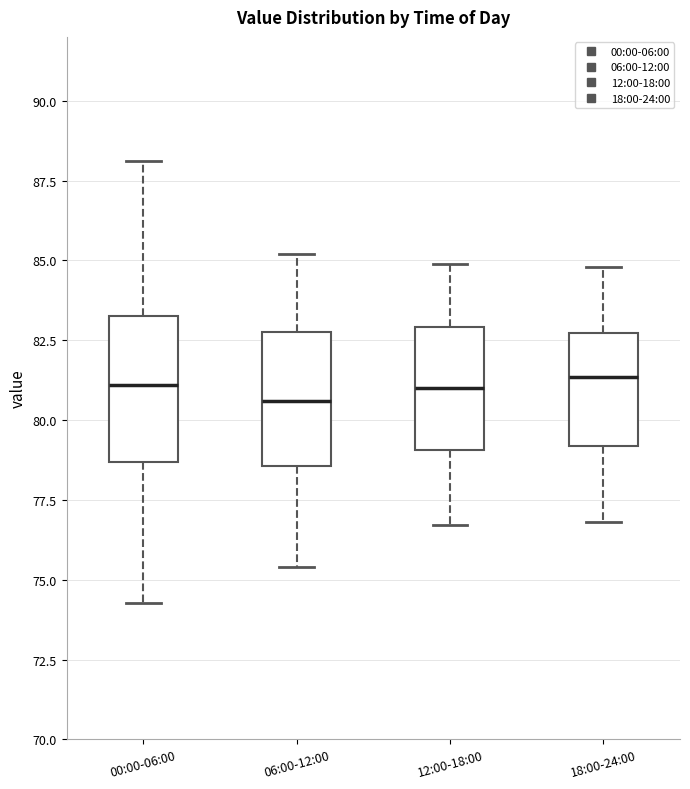

Where is the upper edge of the box for 06:00-12:00 on the y-axis? The values are not printed on the chart, so give them approximately, as read against the axis.

83.0